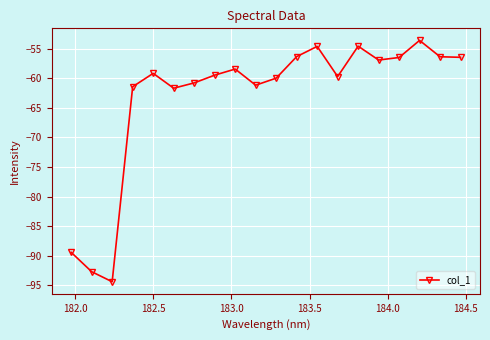

What is the average value?

-63.2